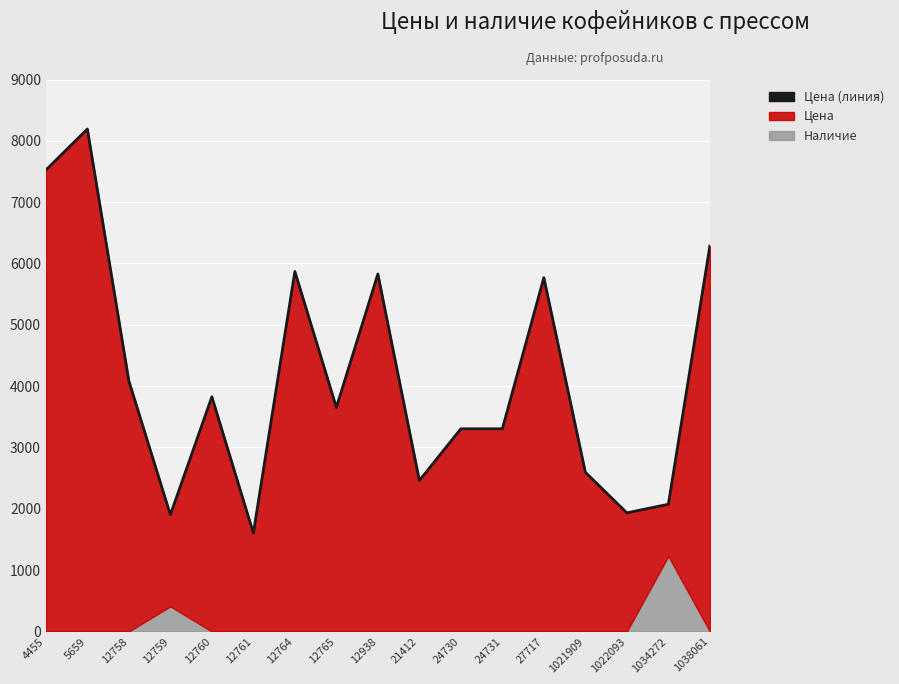

Between 5659 and 1022093, which is larger?

5659